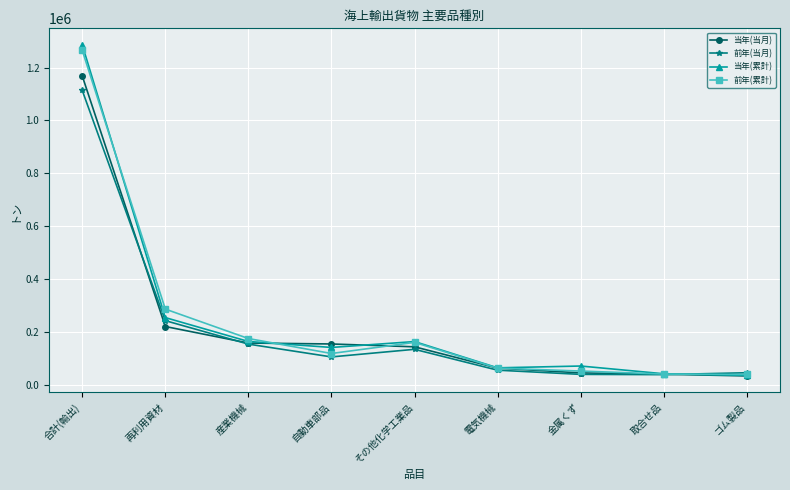

Between 産業機械 and 取合せ品, which series saw the biggest shift?

前年(累計)